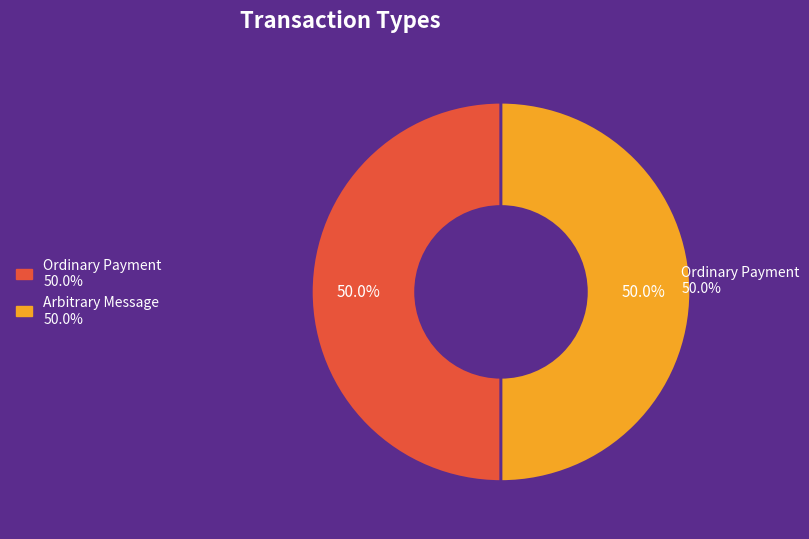

Count the number of slices in the pie.

2